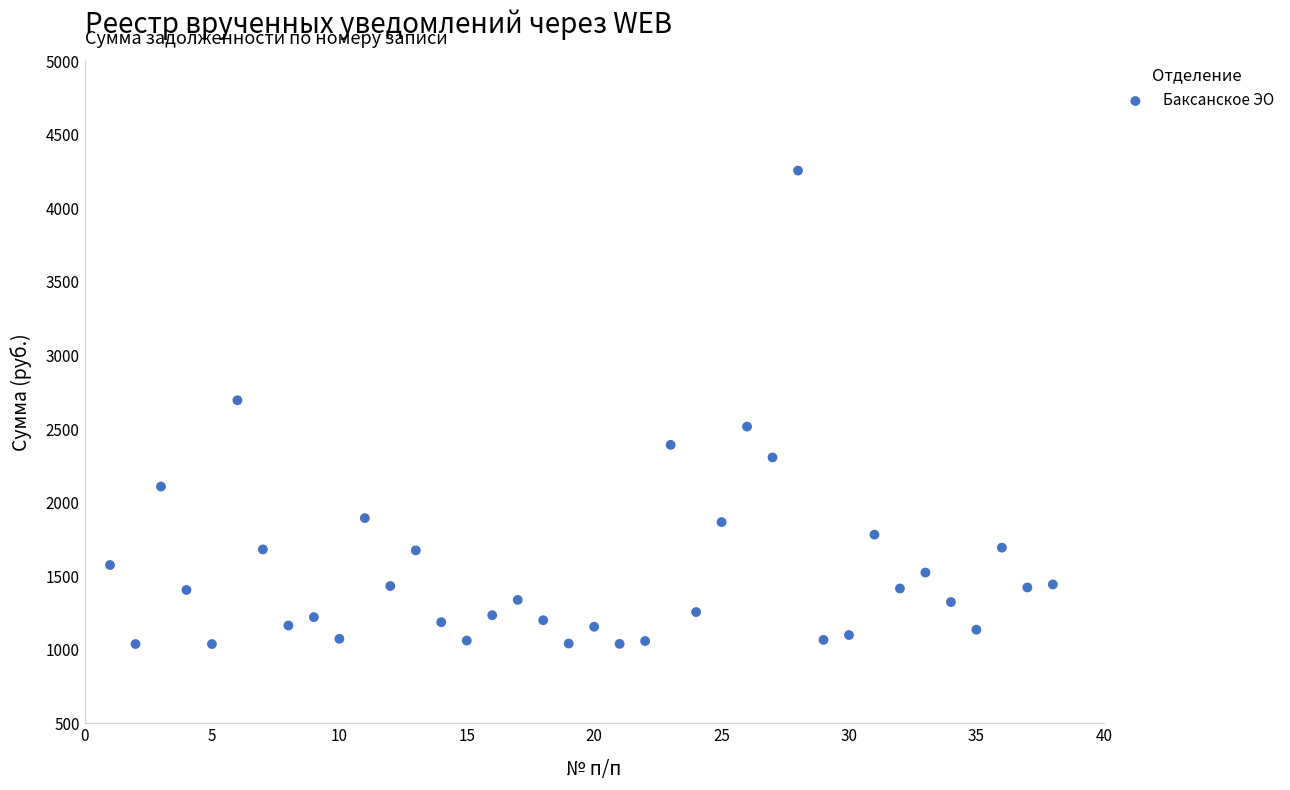

What is the range of Y values (max minus min)?

3218.6